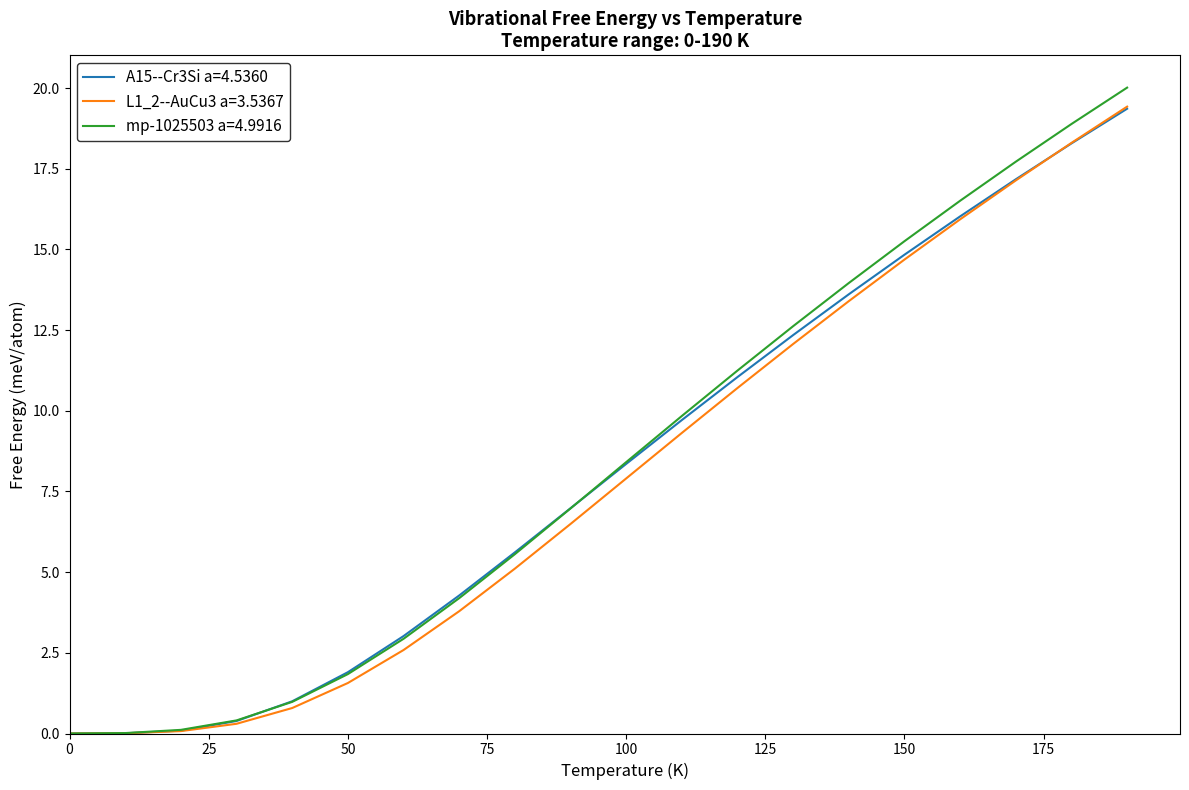

What is the maximum value shown in the chart?

20.0